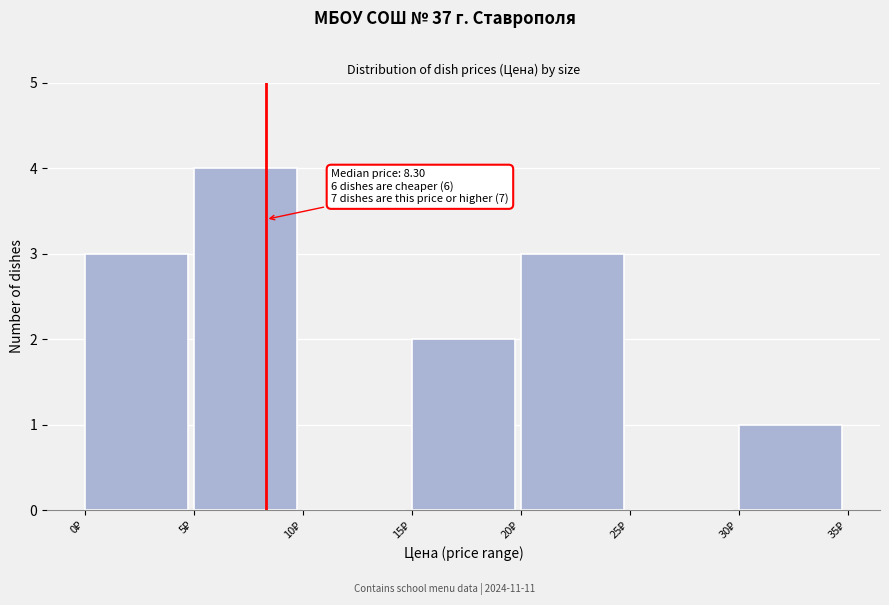

Which range on the x-axis has the tallest bar?

5 to 10